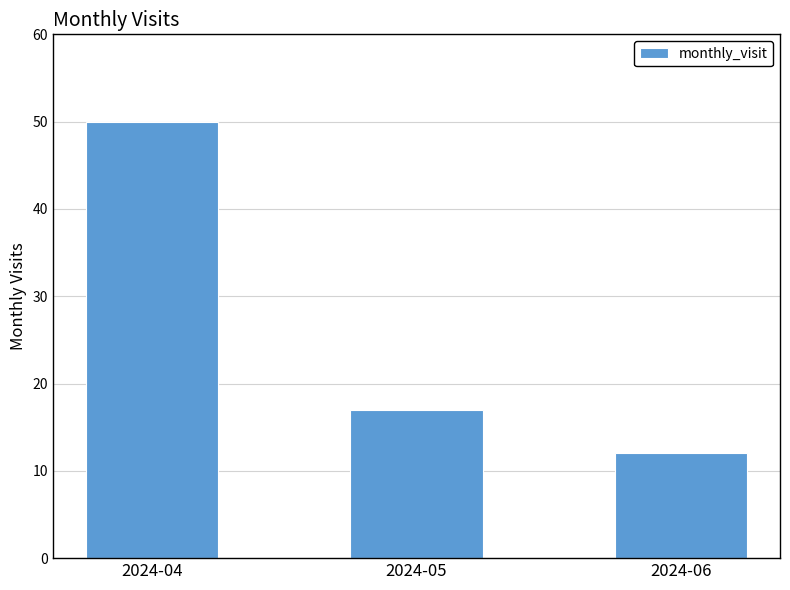

Is it true that the value at 2024-06 is 12?

True